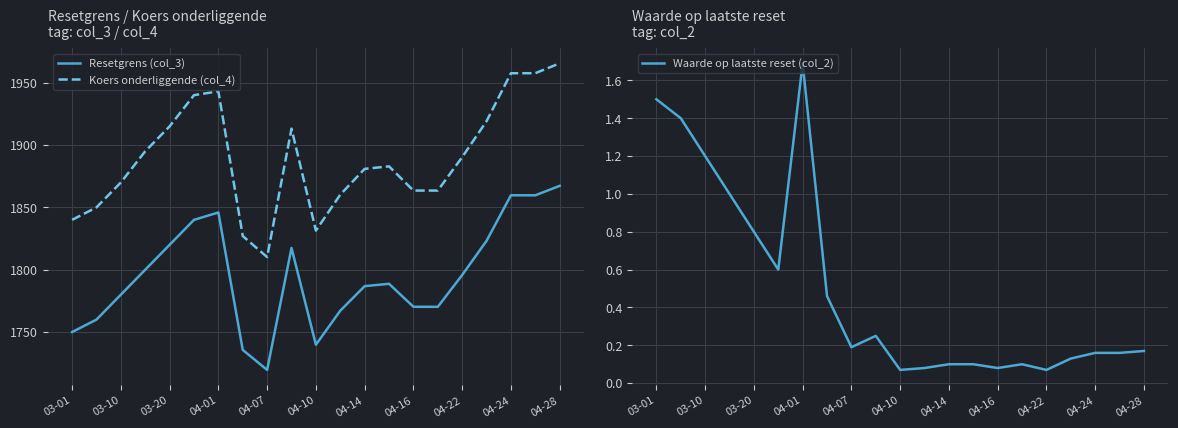

What is the greatest value displayed?

1965.5